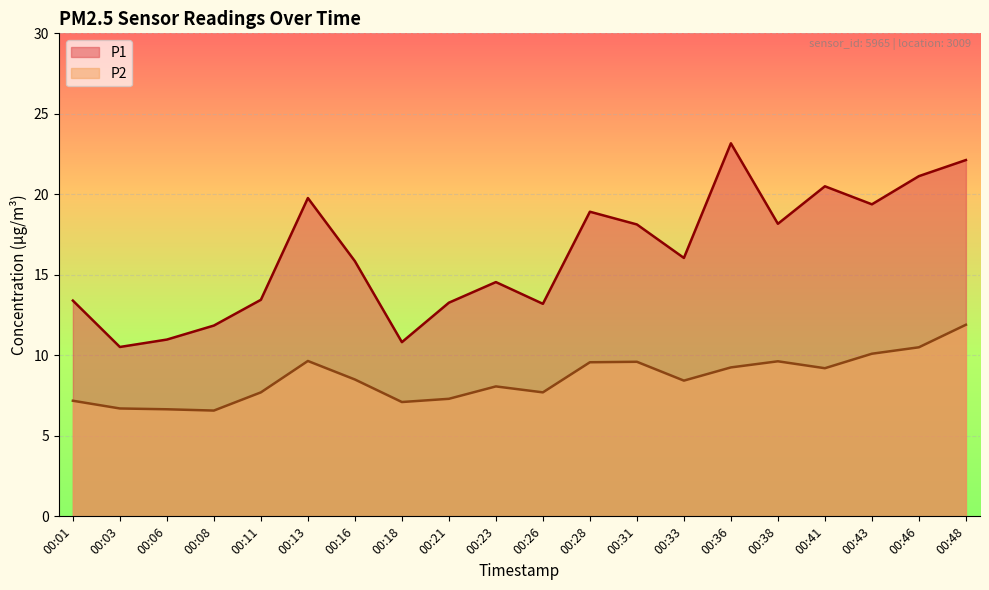

Count the number of categories in the chart.

20